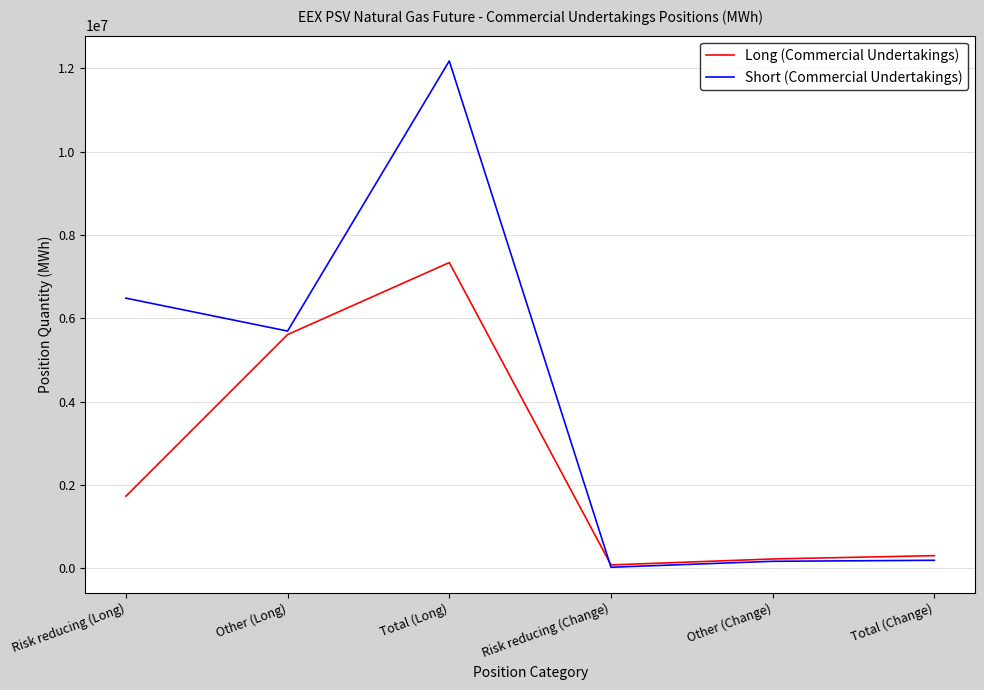

The Short (Commercial Undertakings) series shows 190944 at Total (Change). True or false?

True